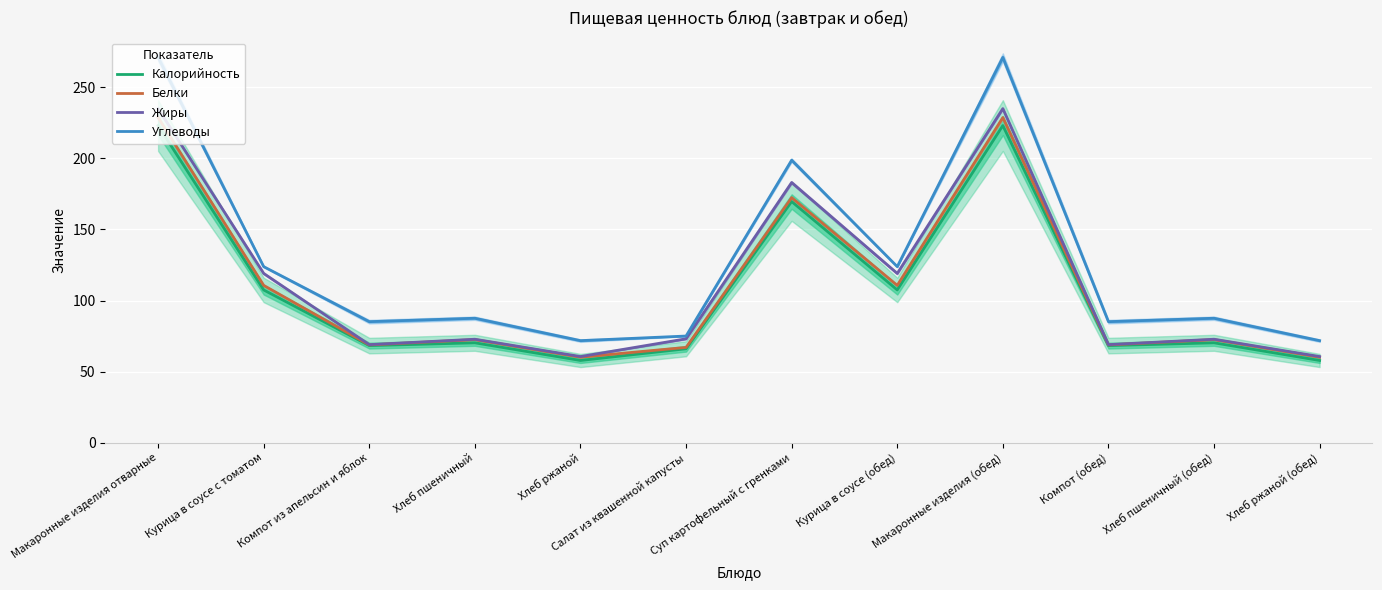

What is the approximate value of Жиры at Макаронные изделия (обед)?

235.0